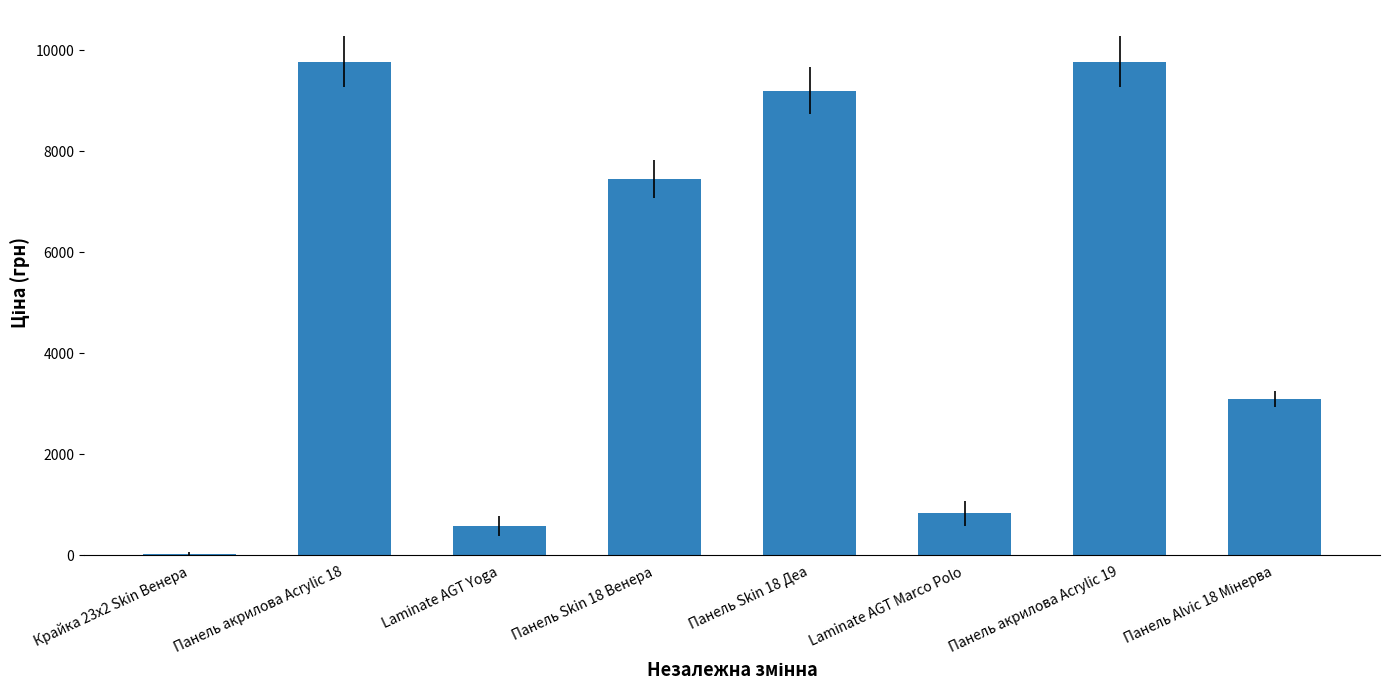

What is the greatest value displayed?

9775.5